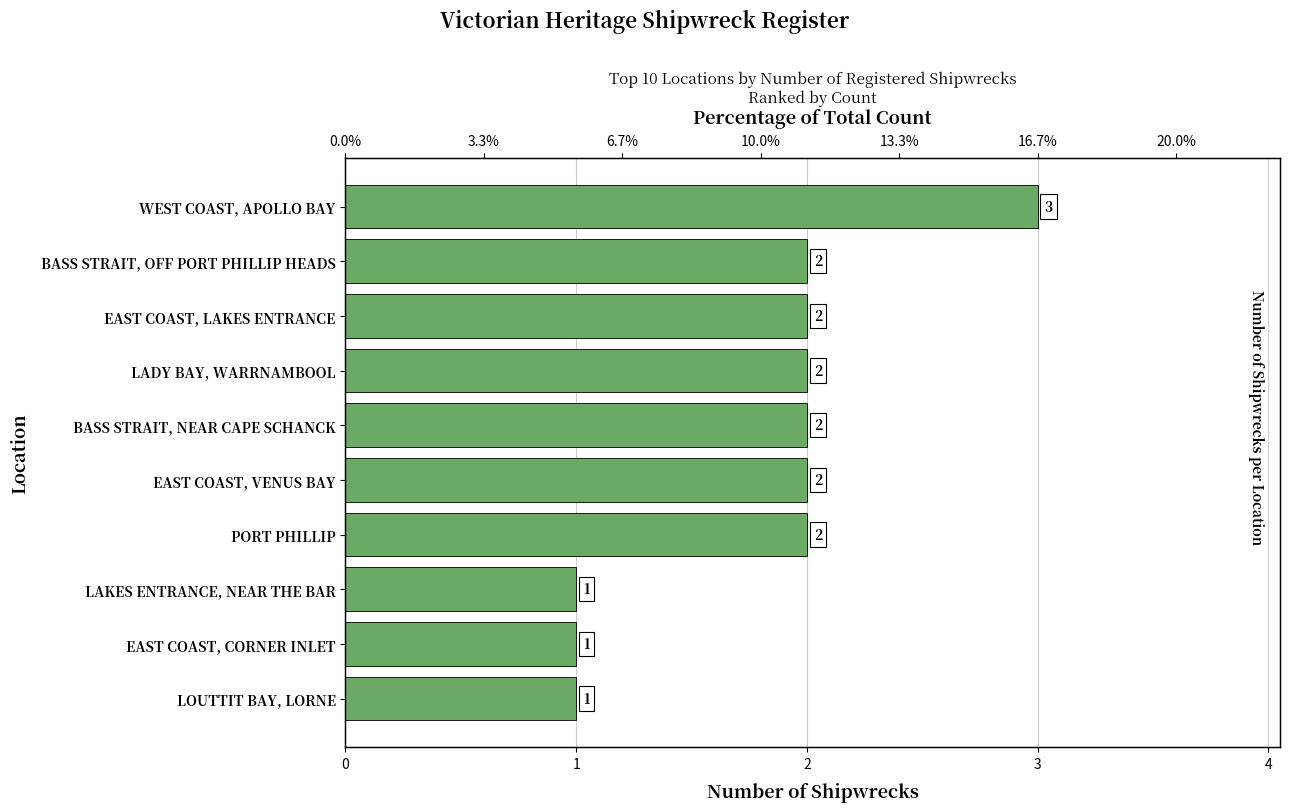

How many data points does each series have?

10